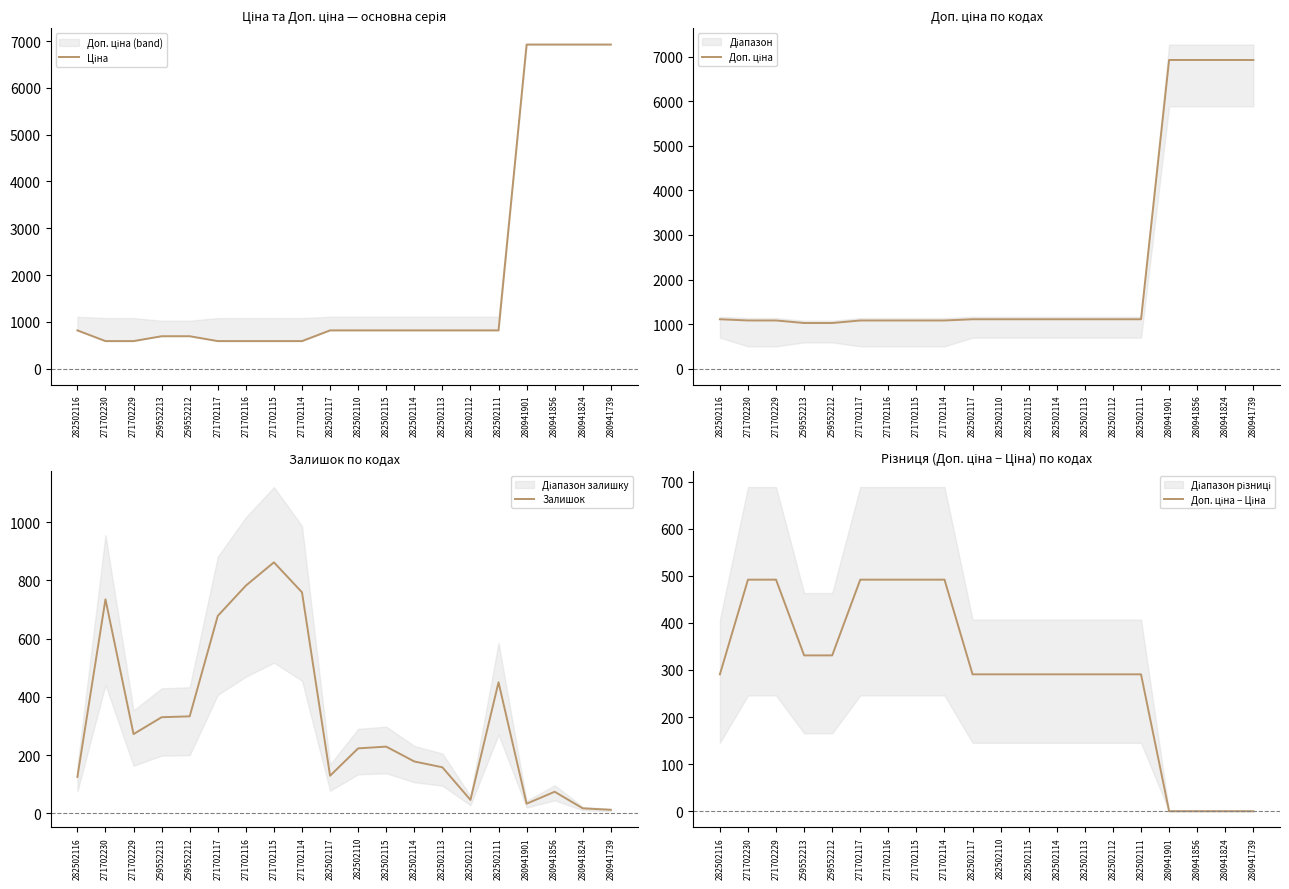

True or false: Залишок and Доп. ціна − Ціна cross at least once.

True